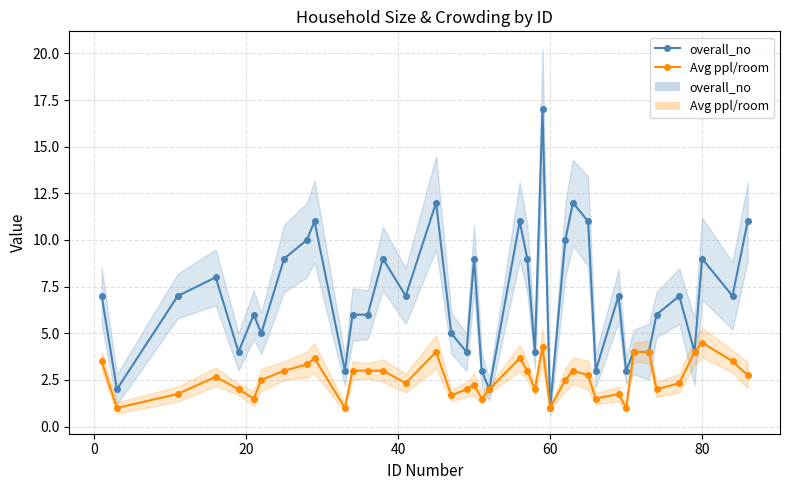

True or false: overall_no and Average no of ppl in a room intersect in this chart.

False